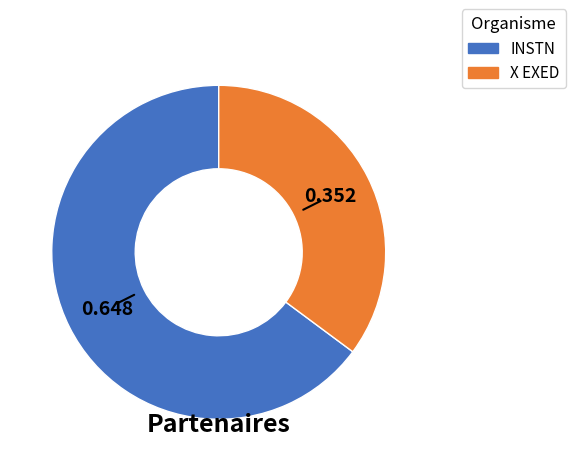

True or false: INSTN accounts for 79% of the total.

False